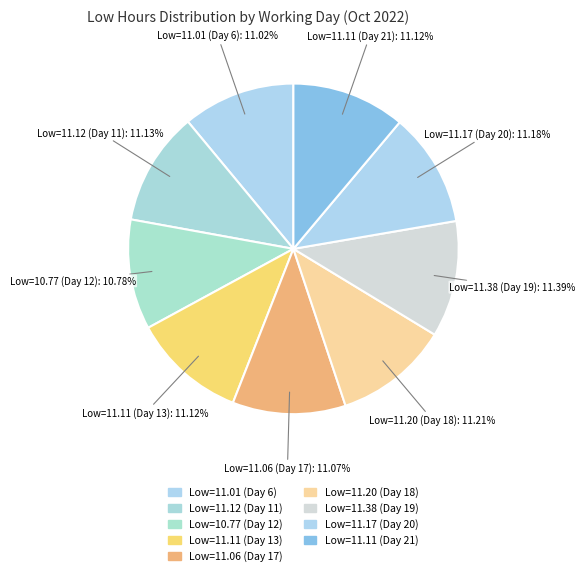

How many segments does this pie chart have?

9